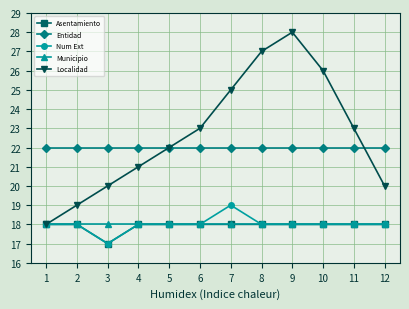

Is the value of Num Ext at 2 greater than the value of Entidad at 4?

No